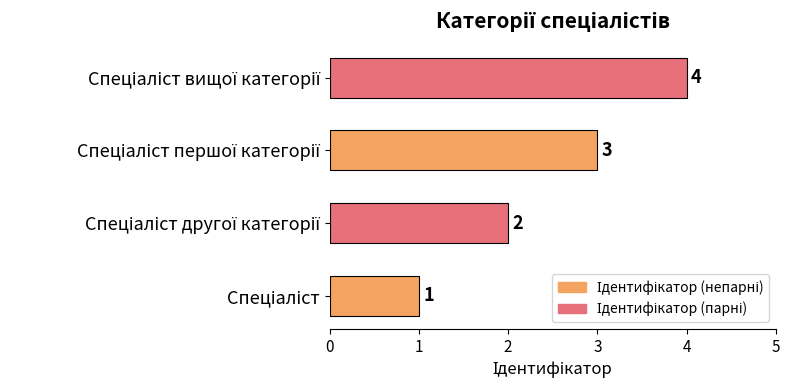

What is the sum of all values?

10